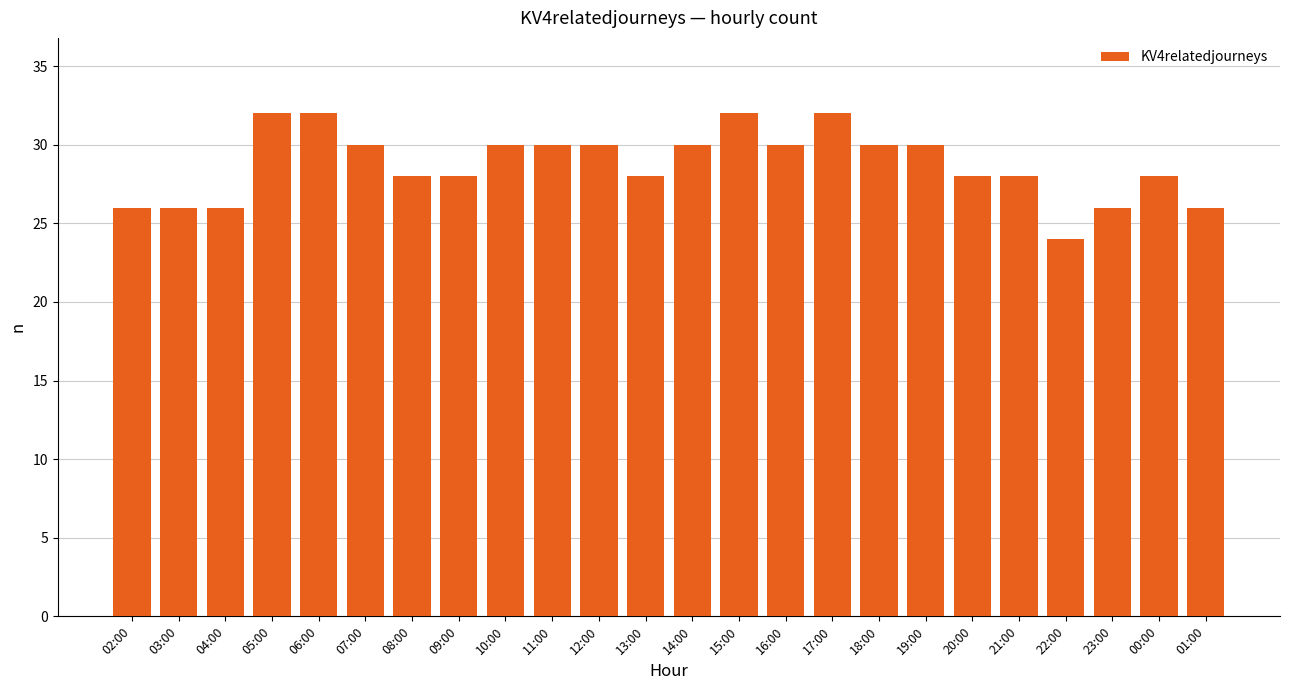

What is the difference between the second highest and minimum values?

8